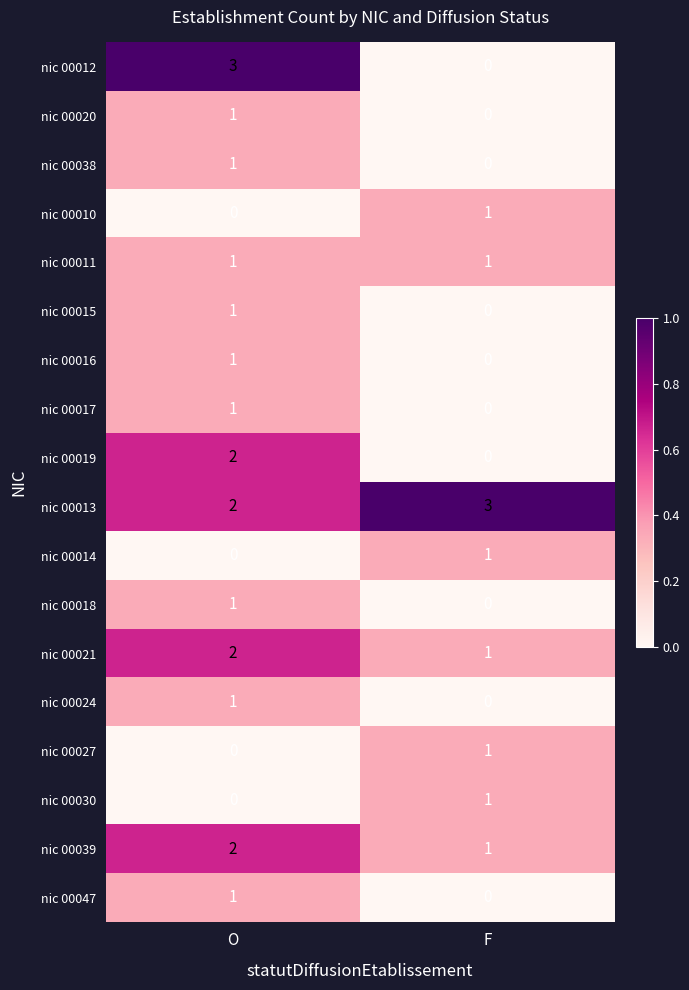

What is the total value across all series at F?

10